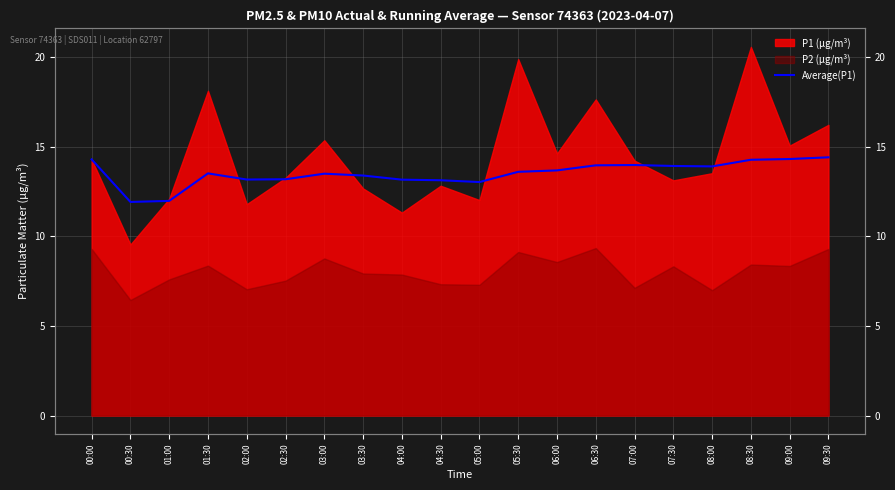

How many lines are shown in the chart?

1